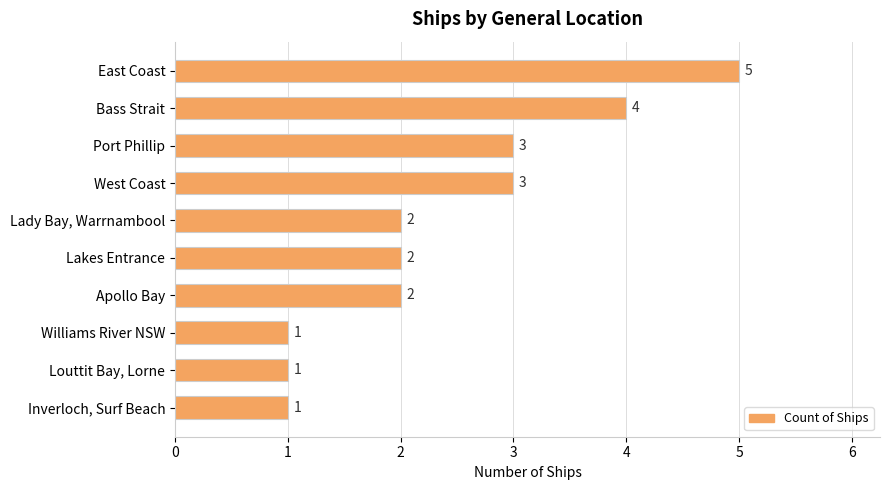

What is the maximum value shown in the chart?

5